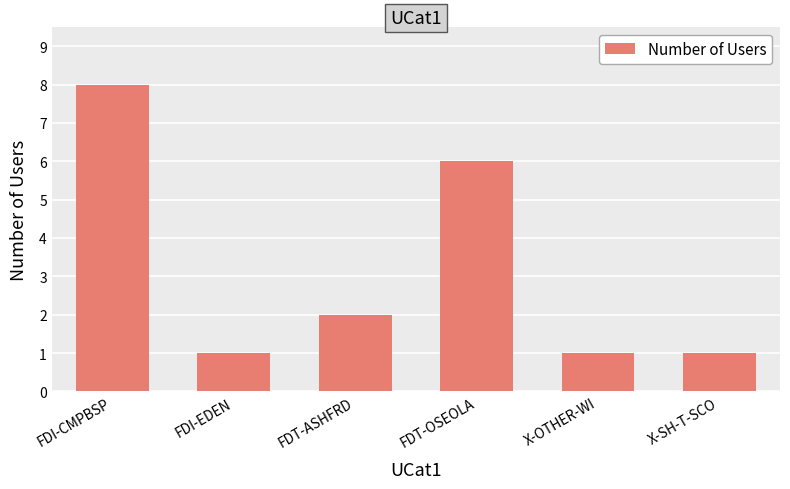

What is the maximum value shown in the chart?

8